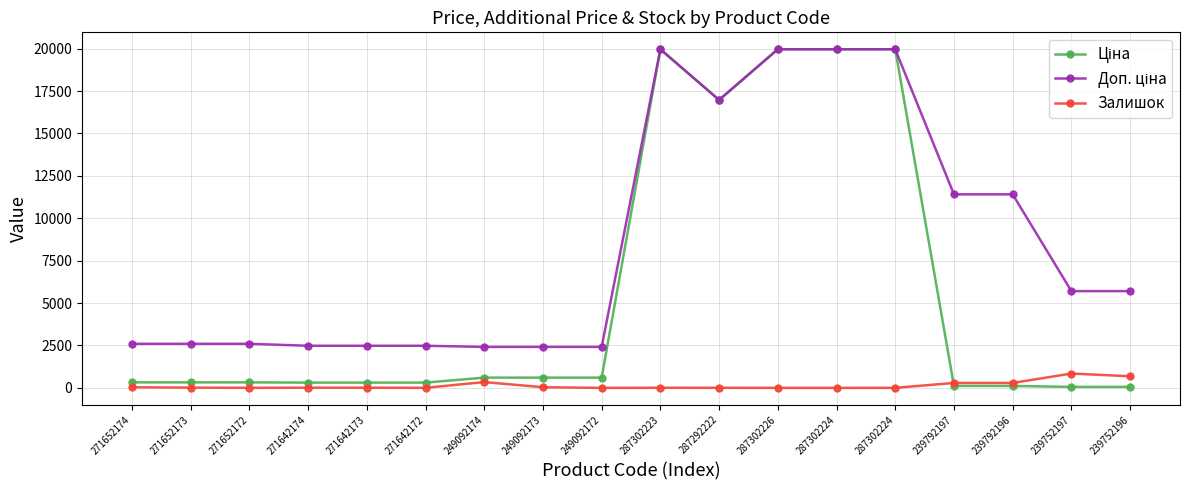

How many data points in Залишок are less than 12?

9